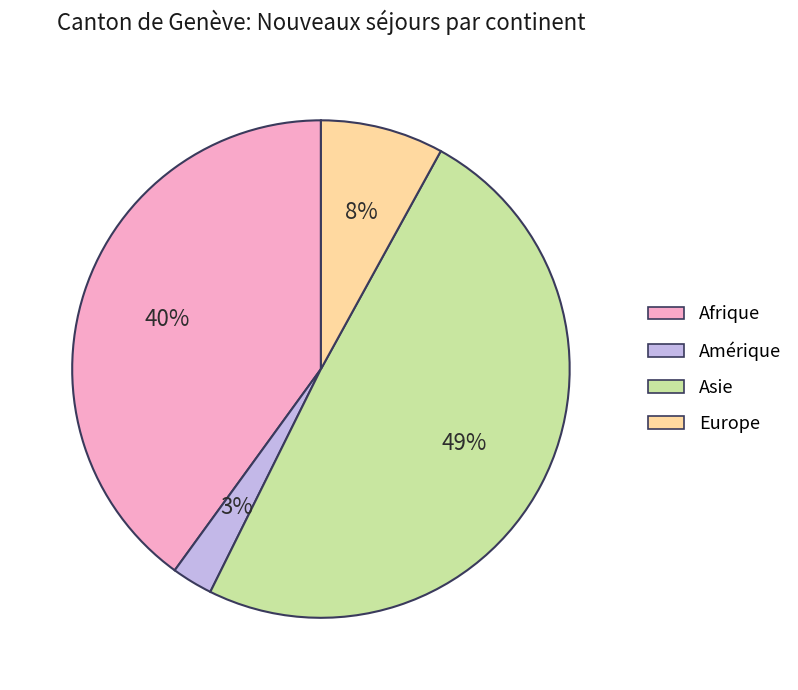

What is the ratio of the value at Afrique to the value at Asie?

0.8